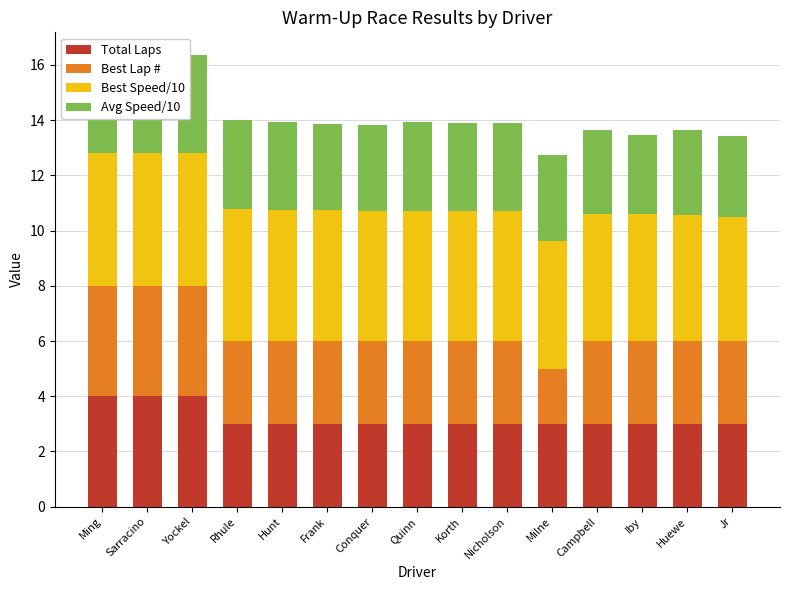

What is the total value across all series at Korth?

13.9